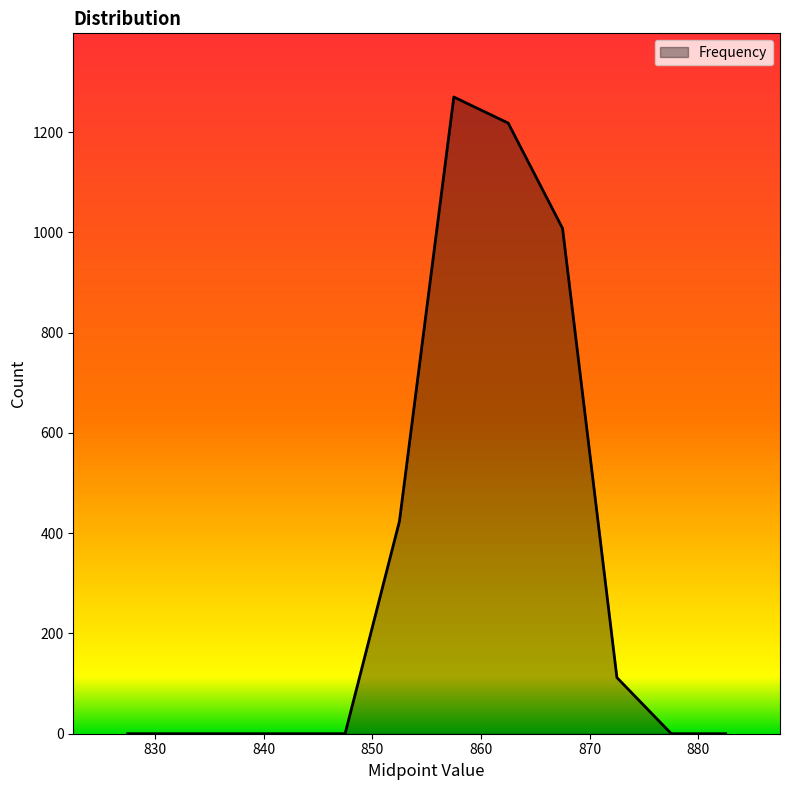

What is the difference between the maximum and minimum values?

1270